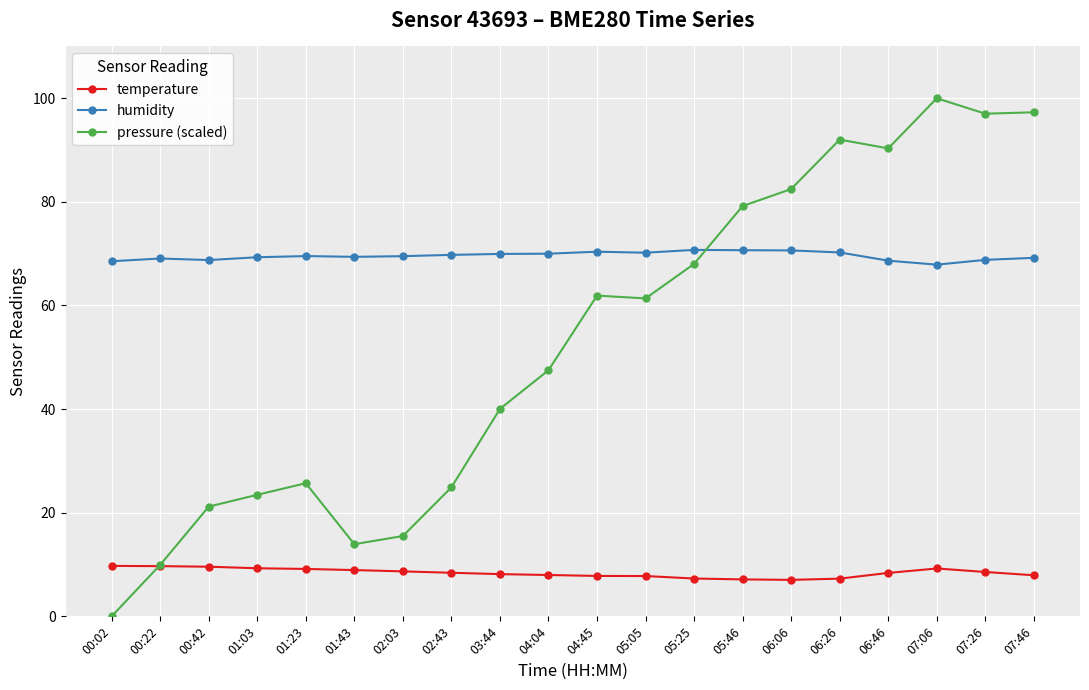

What is the highest value of the humidity series?

70.7